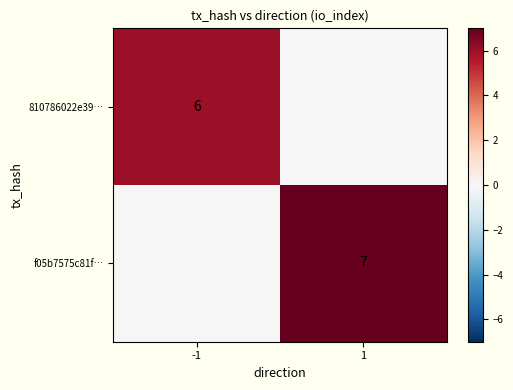

Is it true that f05b7575c81f… equals 7 at 1?

True